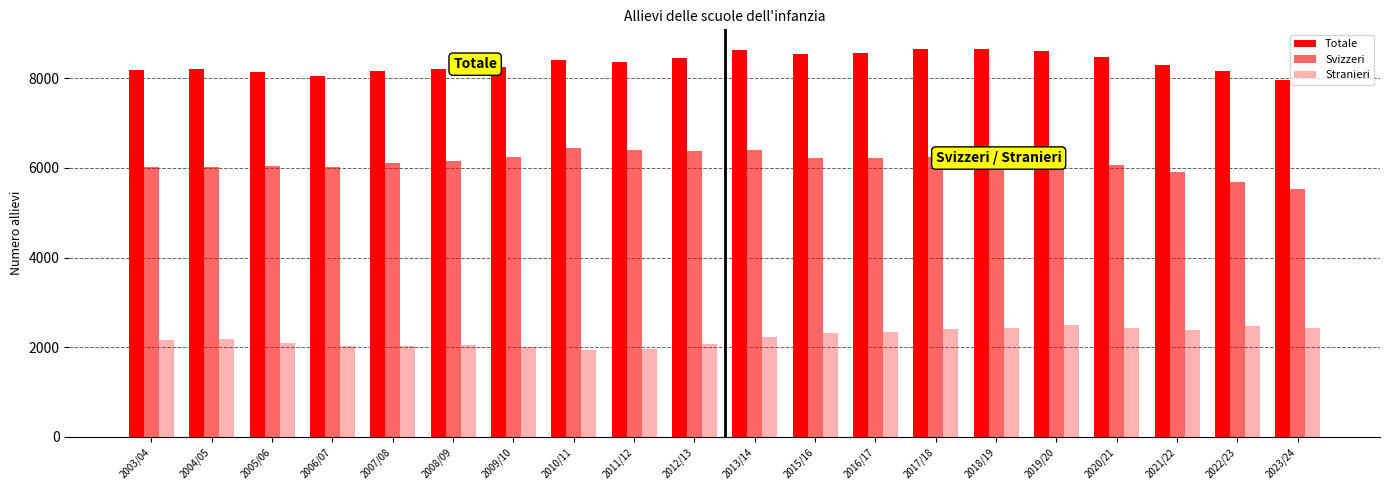

Count the number of data series in this chart.

3